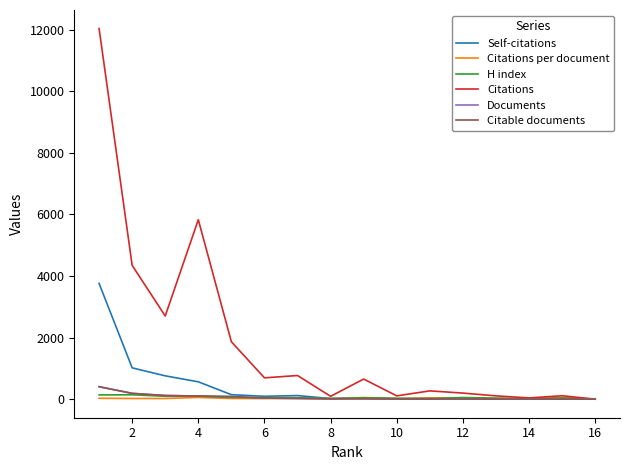

Does the chart display data point markers on the line(s)?

No